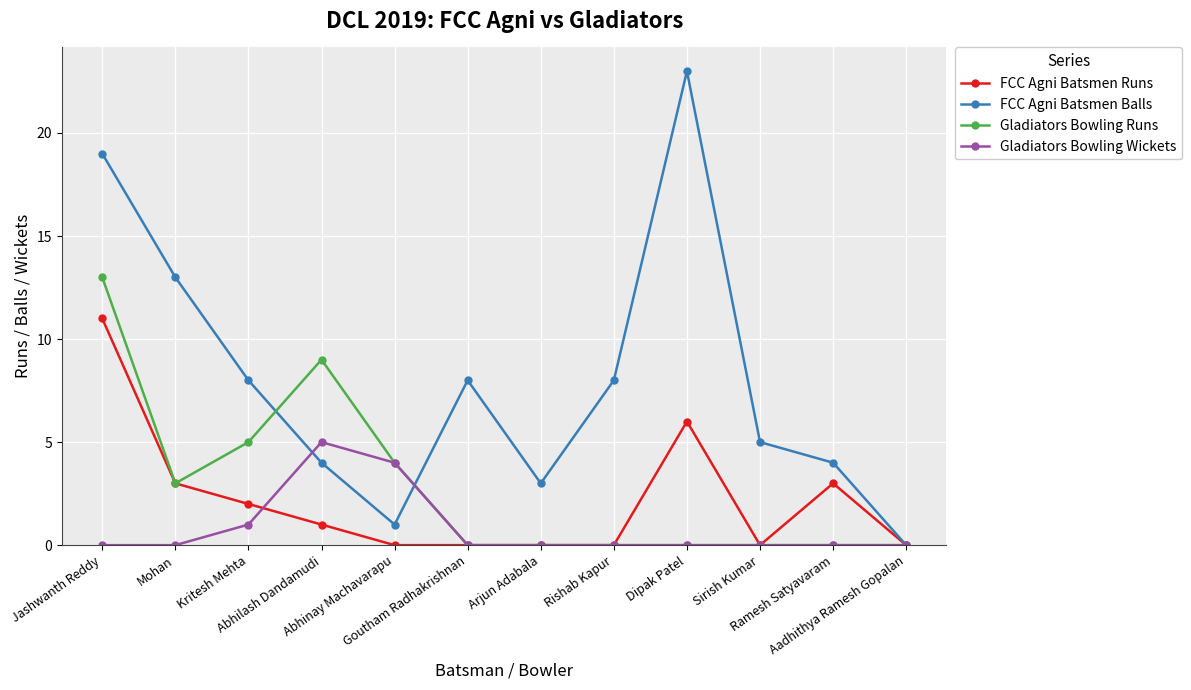

Read the FCC Agni Batsmen Balls value at Abhilash Dandamudi, to the nearest 5.

5